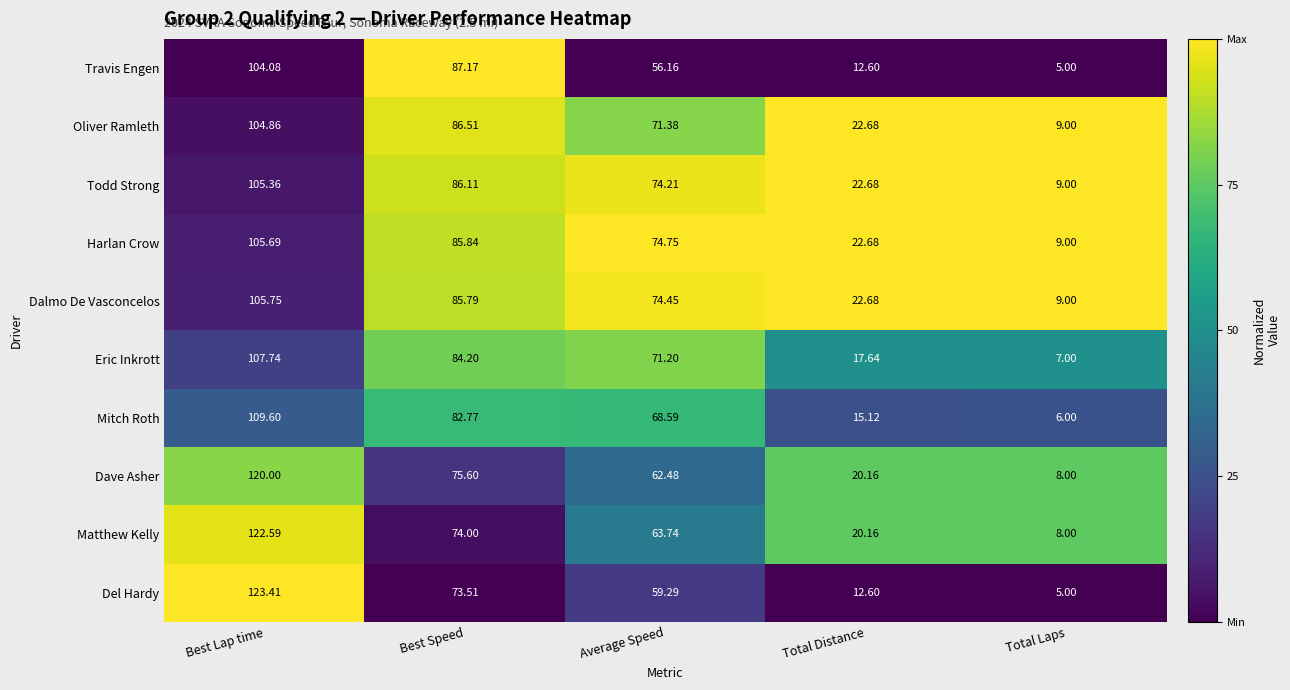

Which series has the widest spread of values?

Del Hardy